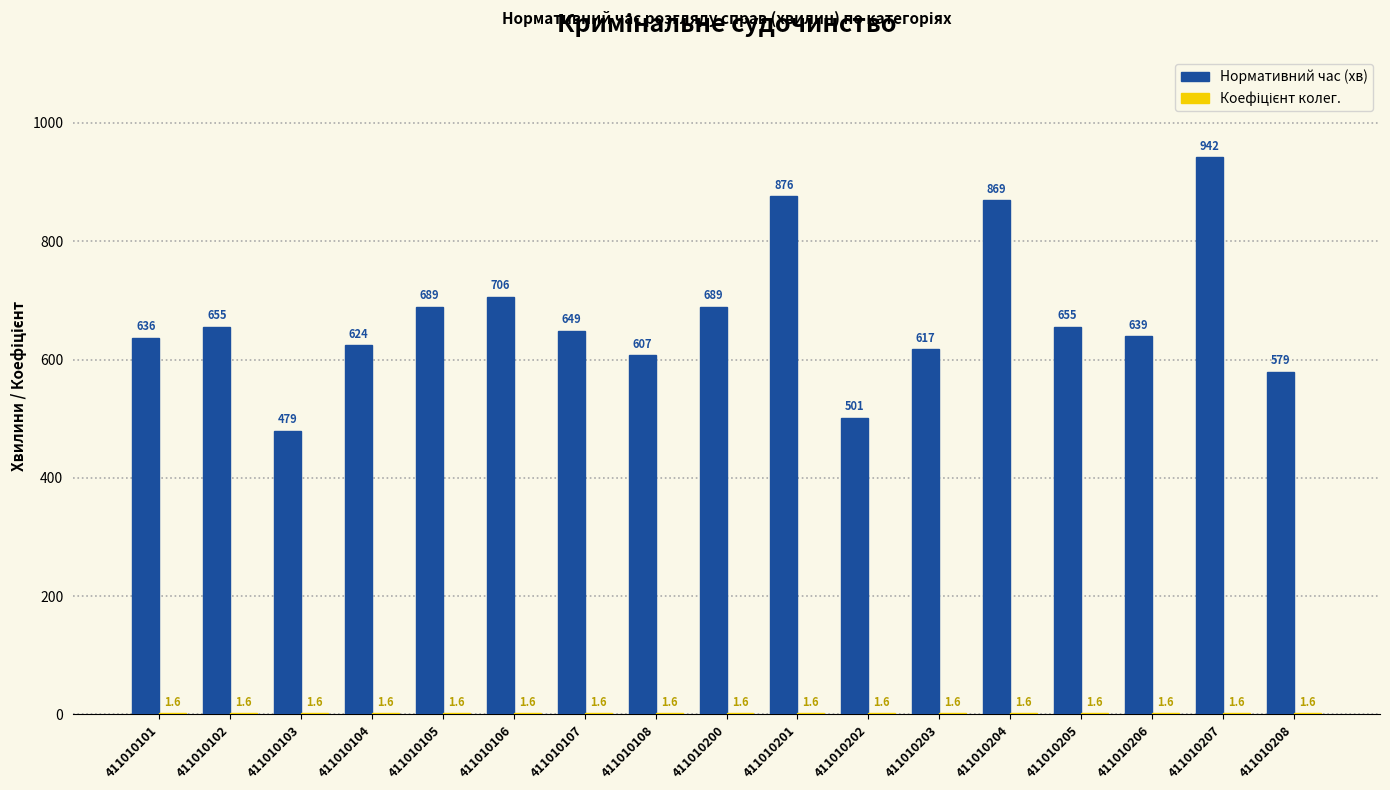

At which label does Нормативний час (хв) reach its peak?

411010207